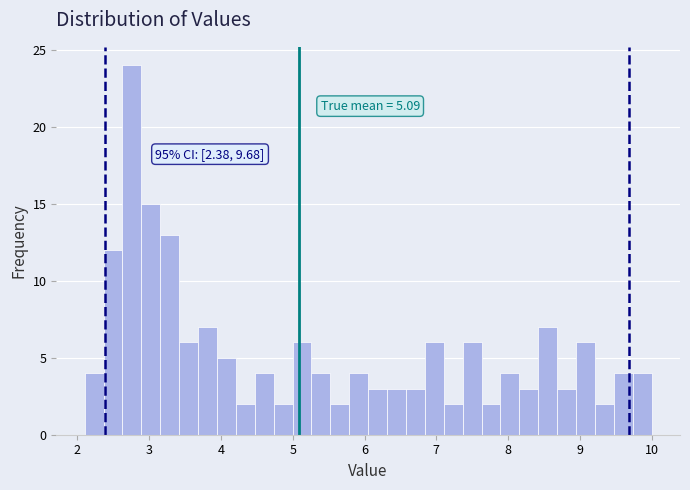

Around what value on the x-axis is the tallest bar? Give the approximate position of its centre, as read against the axis.

2.8